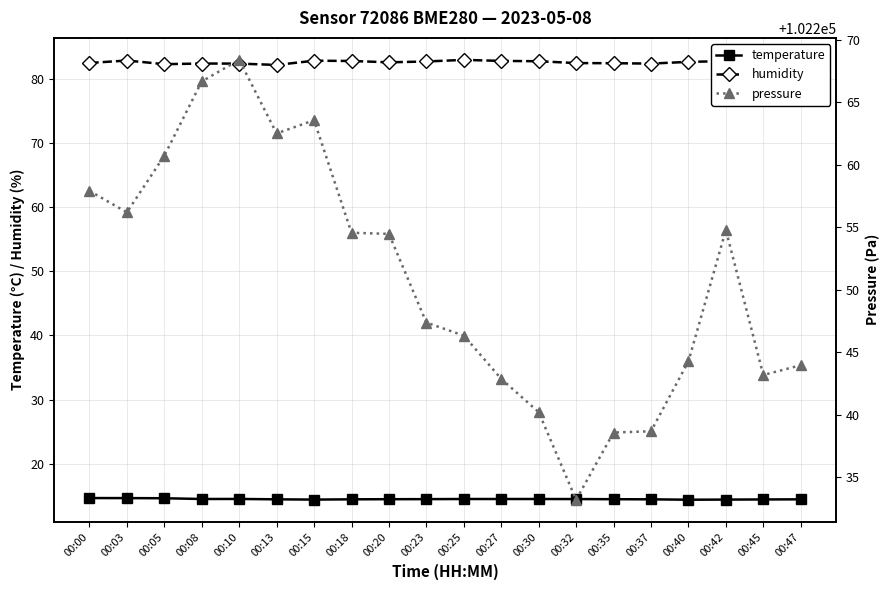

At which category does humidity reach its first local valley?

00:05